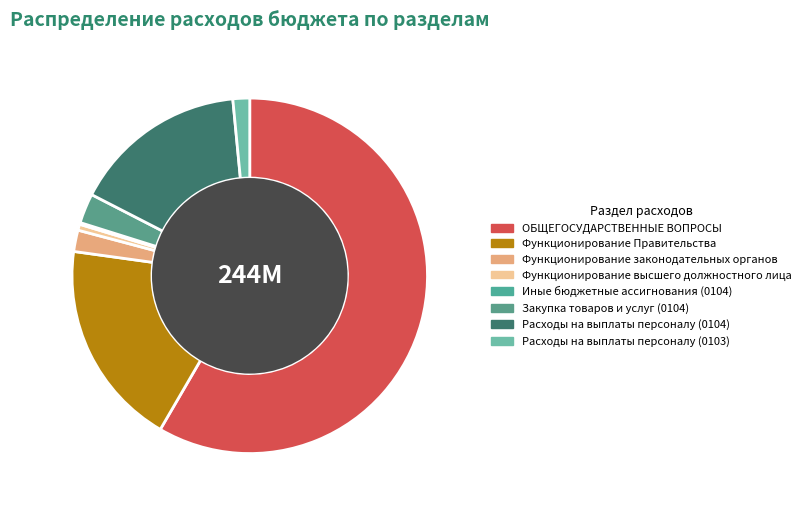

How many slices are in this pie chart?

8